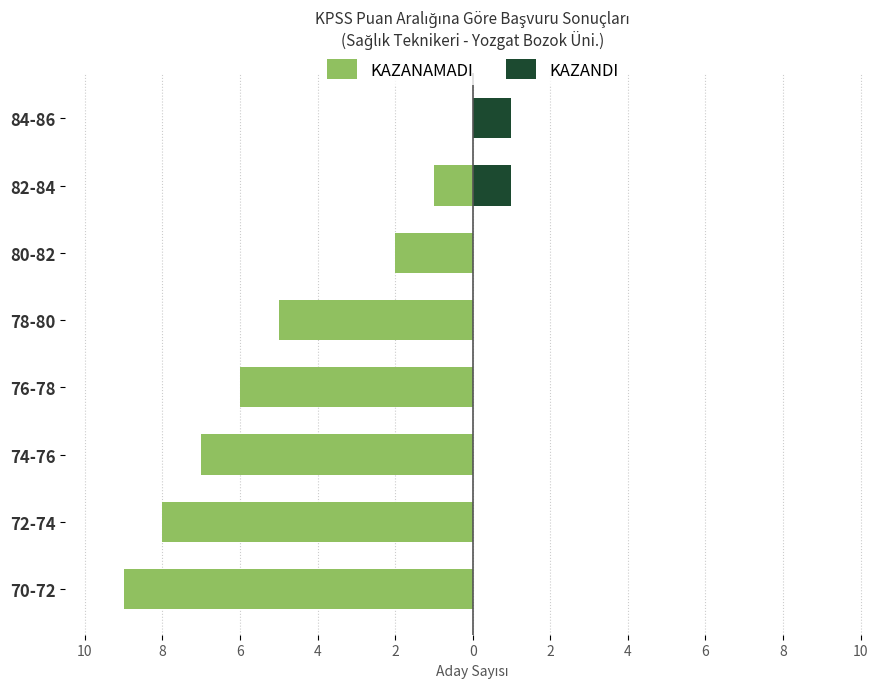

Rank the series at 72-74 from highest to lowest value.

KAZANDI, KAZANAMADI